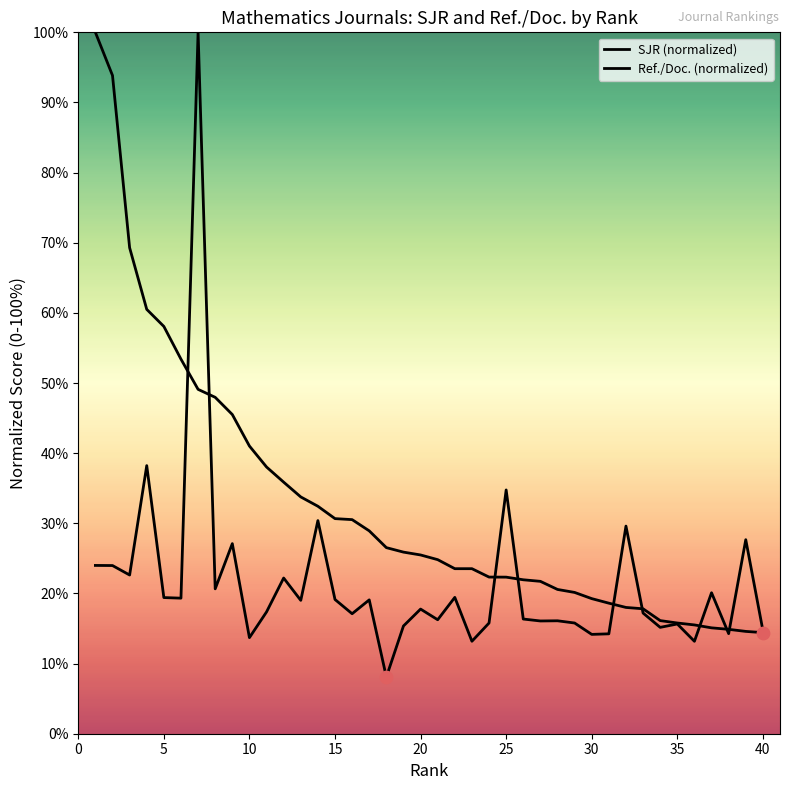

Which series contains the lowest Y value?

Ref./Doc. (normalized)